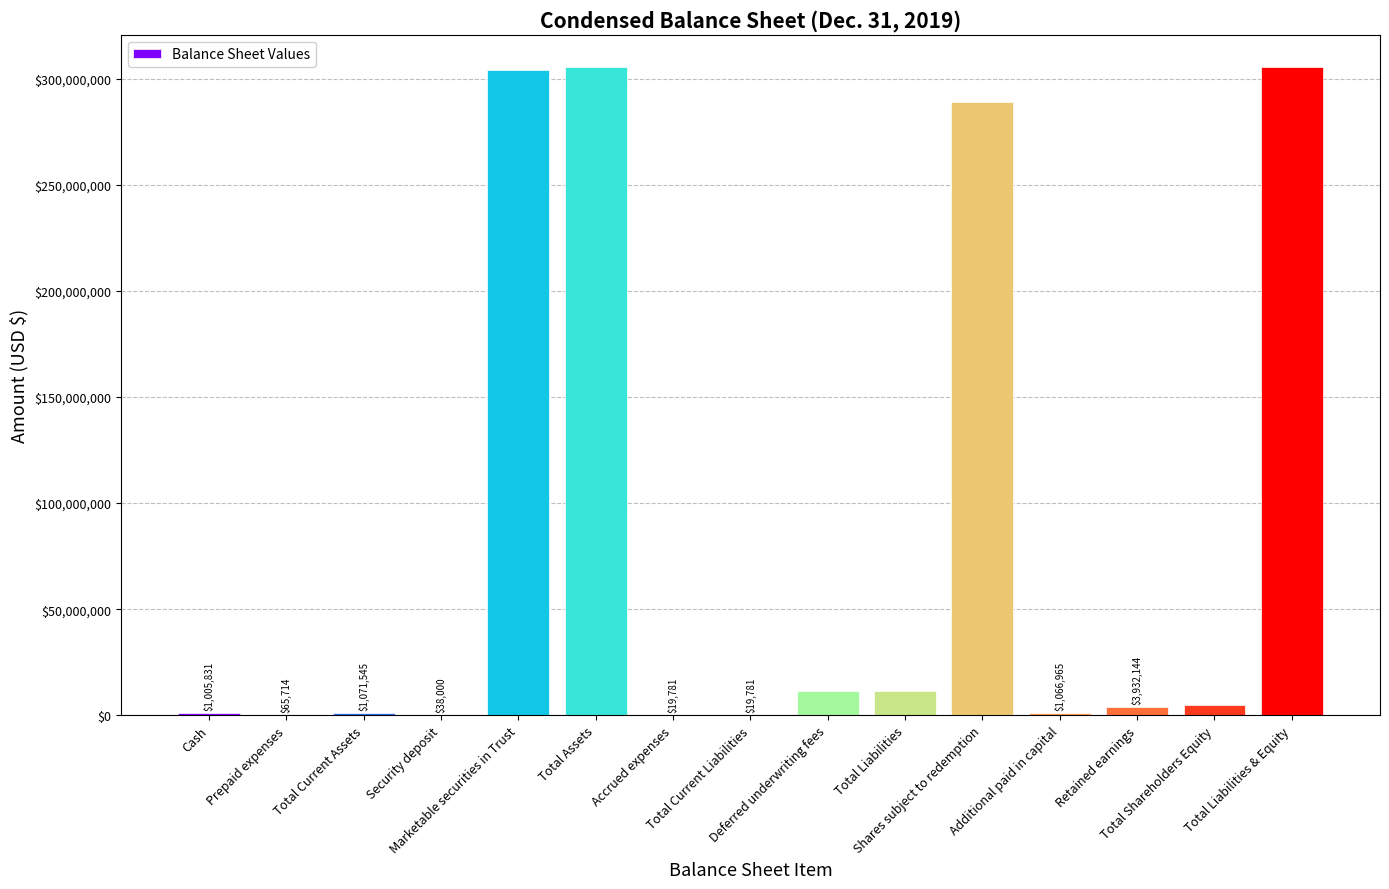

What is the maximum value shown in the chart?

305392570